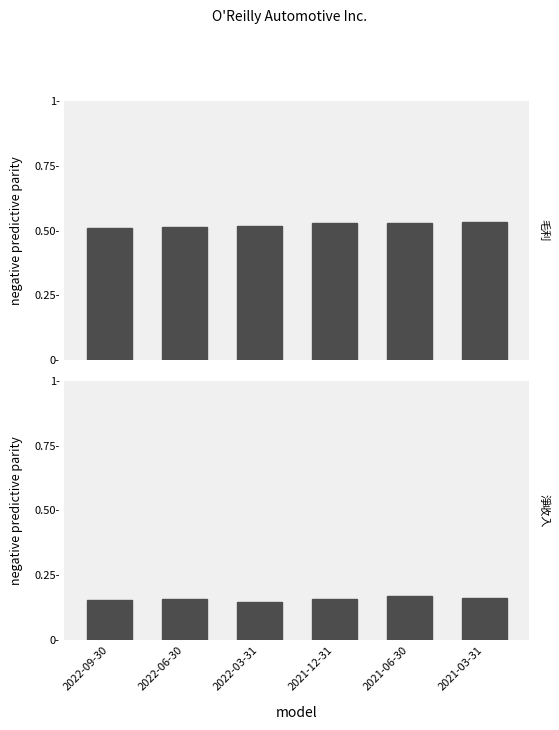

At how many categories does at least one series exceed 0?

6